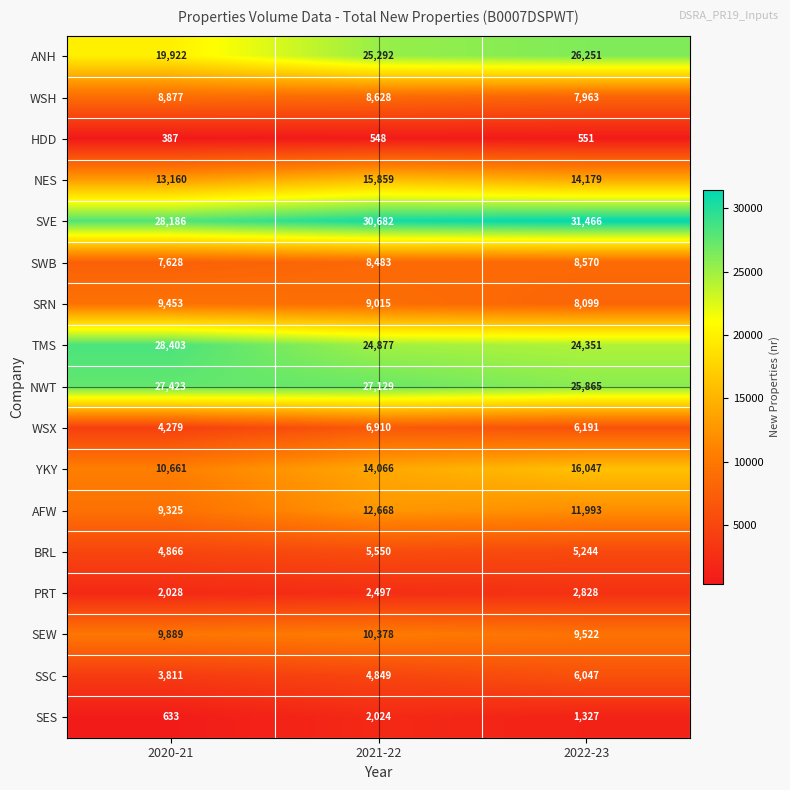

At 2021-22, list the series in order from largest to smallest.

SVE, NWT, ANH, TMS, NES, YKY, AFW, SEW, SRN, WSH, SWB, WSX, BRL, SSC, PRT, SES, HDD